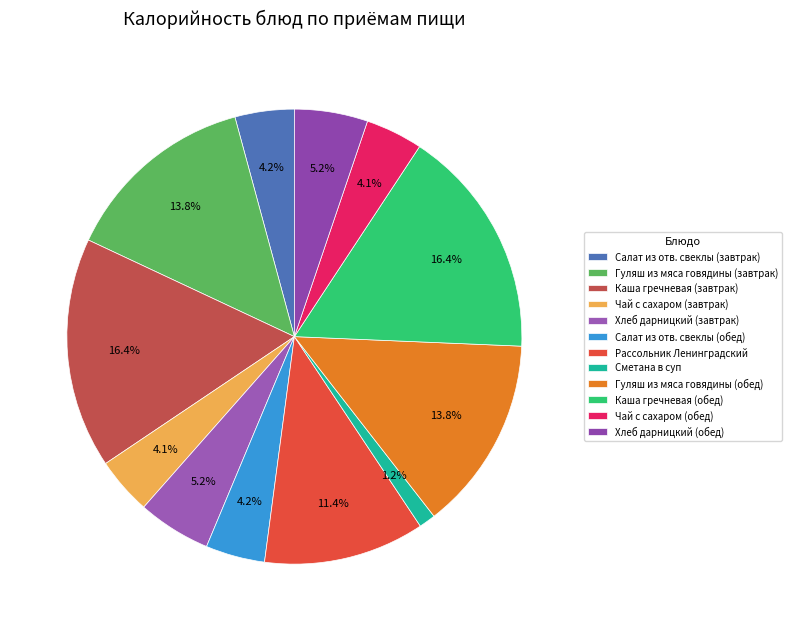

Is Рассольник Ленинградский the majority of the pie?

No